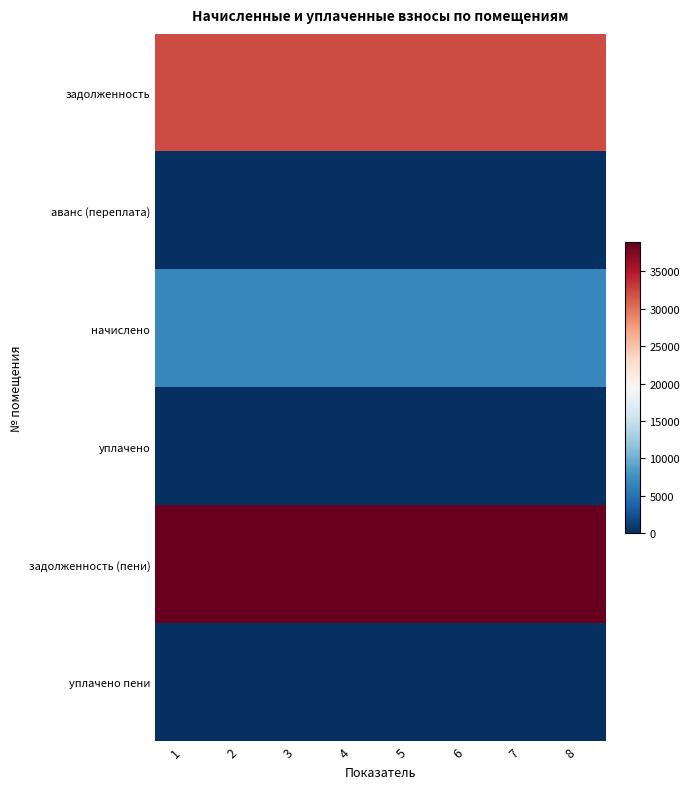

Reading left to right, transcribe all the data shown in this chart.

задолженность: 1=32159.2	2=32159.2	3=32159.2	4=32159.2	5=32159.2	6=32159.2	7=32159.2	8=32159.2
аванс (переплата): 1=0.0	2=0.0	3=0.0	4=0.0	5=0.0	6=0.0	7=0.0	8=0.0
начислено: 1=6736.0	2=6736.0	3=6736.0	4=6736.0	5=6736.0	6=6736.0	7=6736.0	8=6736.0
уплачено: 1=0.0	2=0.0	3=0.0	4=0.0	5=0.0	6=0.0	7=0.0	8=0.0
задолженность (пени): 1=38895.1	2=38895.1	3=38895.1	4=38895.1	5=38895.1	6=38895.1	7=38895.1	8=38895.1
уплачено пени: 1=0.0	2=0.0	3=0.0	4=0.0	5=0.0	6=0.0	7=0.0	8=0.0